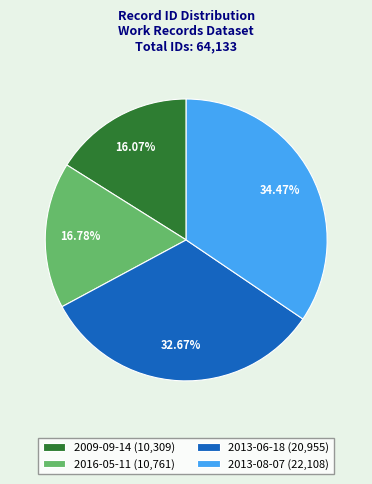

Is 2016-05-11 the majority of the pie?

No